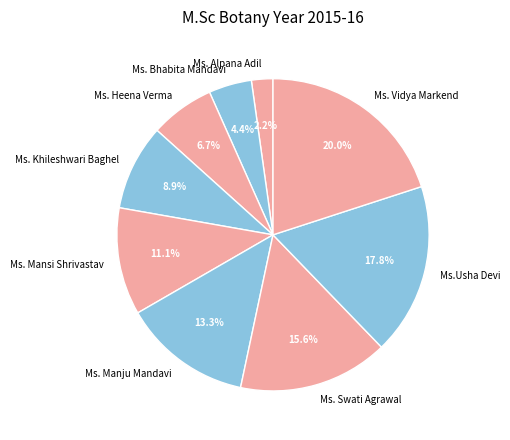

What portion of the pie excludes Ms. Vidya Markend?

80.0%